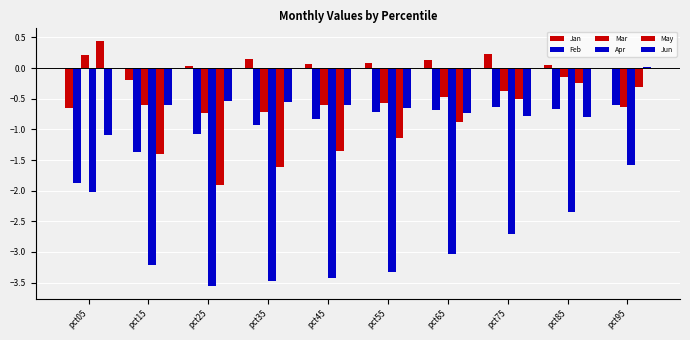

Does the chart contain stacked bars?

No